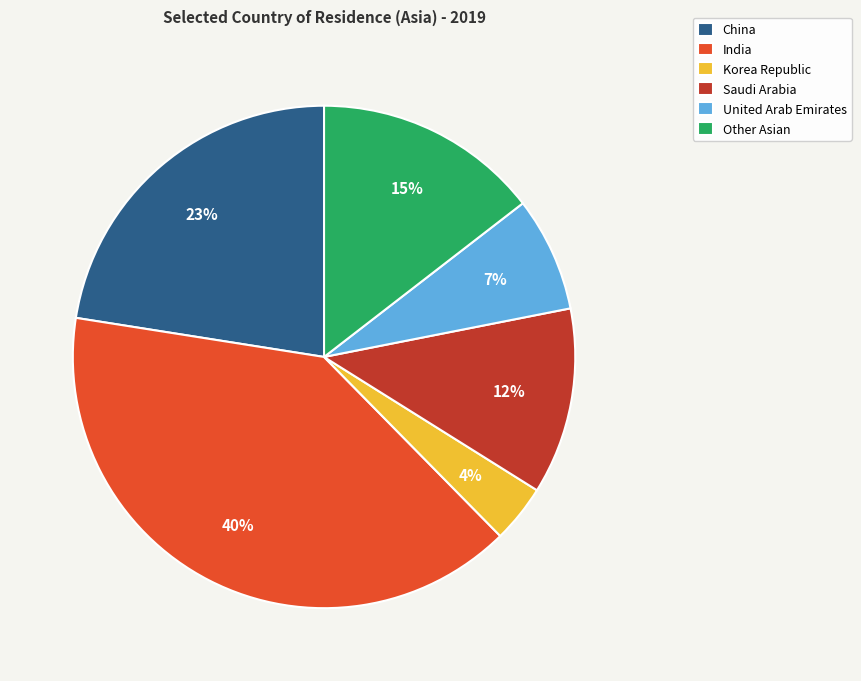

To the nearest percent, what percentage of the pie is Saudi Arabia?

12%